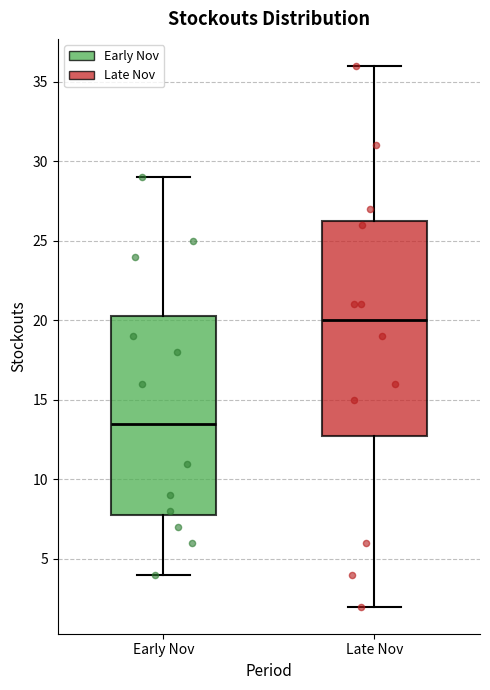

Which box's median line is the highest?

Late Nov